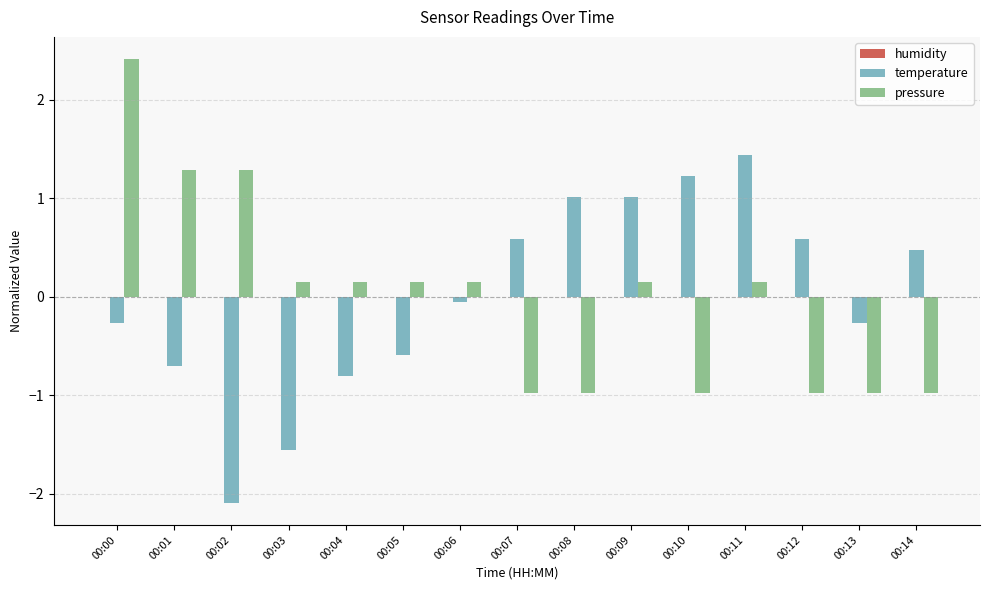

What is the smallest value displayed?

-2.1